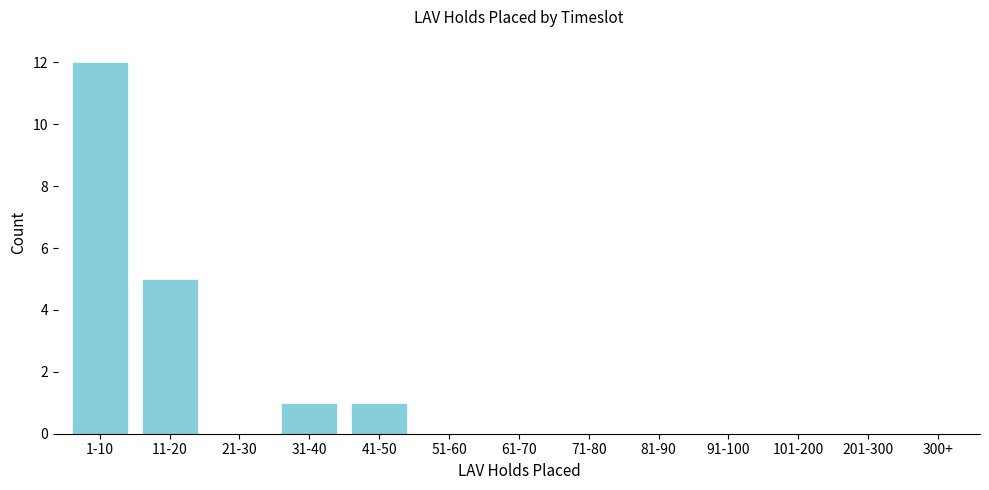

Reading left to right, transcribe all the data shown in this chart.

1-10=12	11-20=5	21-30=0	31-40=1	41-50=1	51-60=0	61-70=0	71-80=0	81-90=0	91-100=0	101-200=0	201-300=0	300+=0